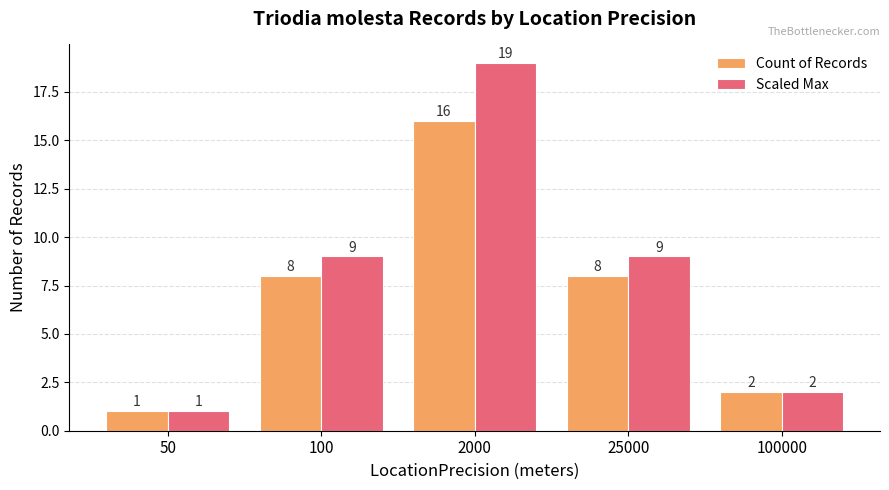

Which series has the widest spread of values?

Scaled Max